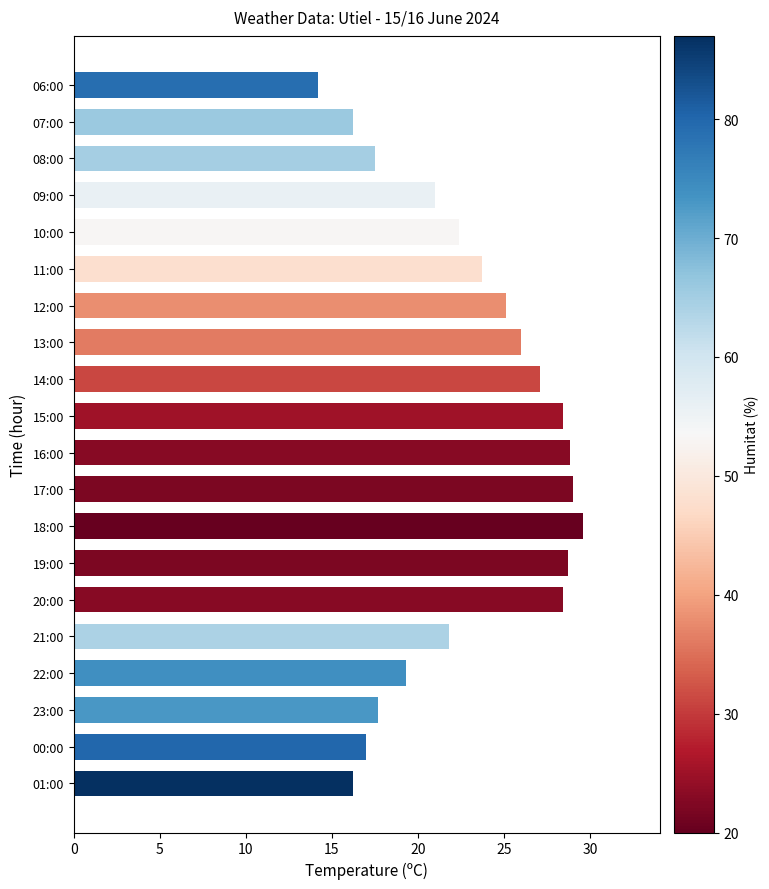

What is the average value?

22.9